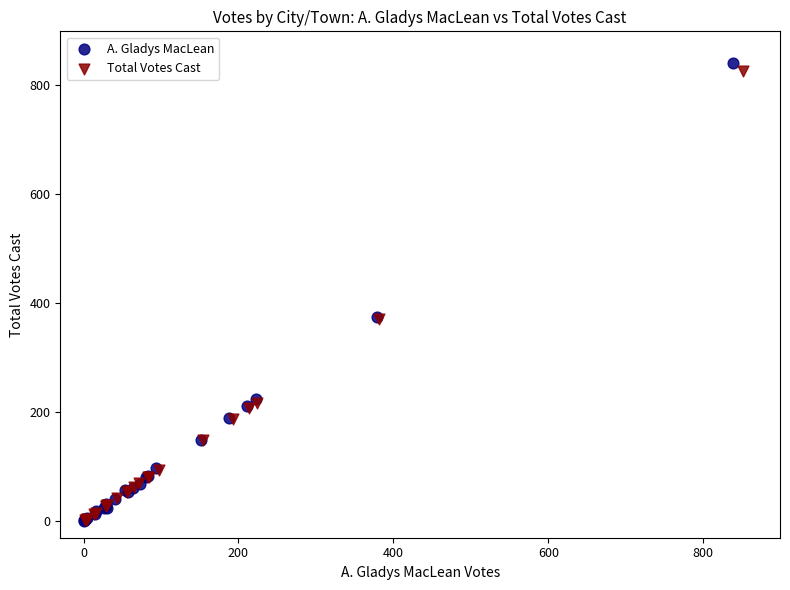

What are all the series names shown in the legend?

A. Gladys MacLean, Total Votes Cast